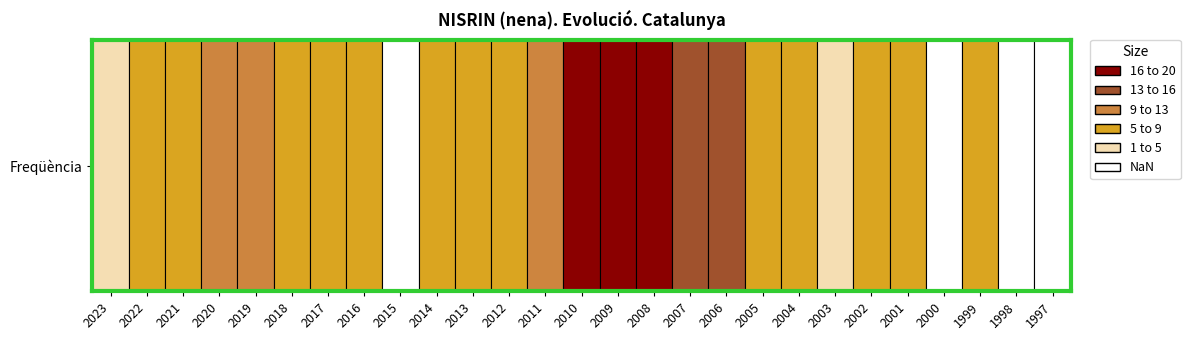

Is it true that the value at 2012 is 9?

False